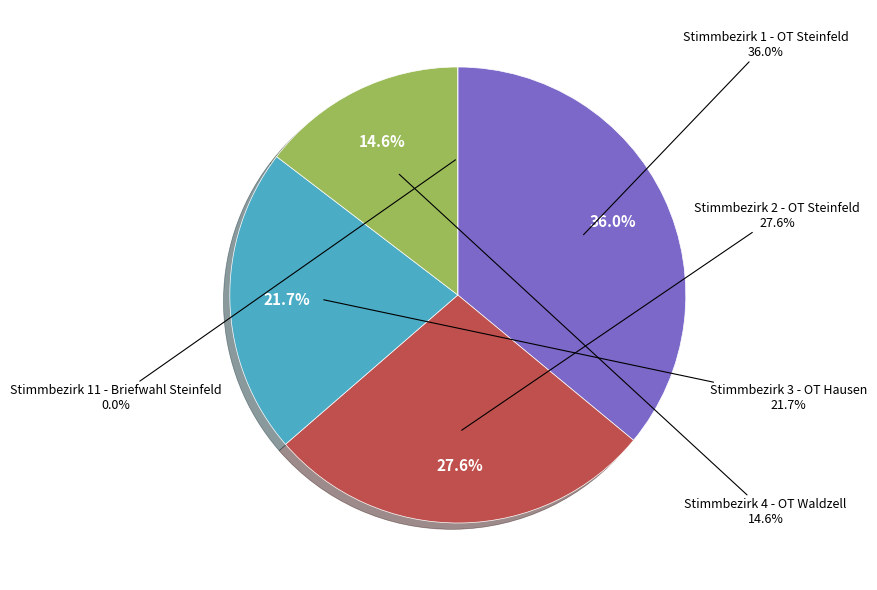

To the nearest percent, what is the combined percentage of Stimmbezirk 1 - OT Steinfeld and Stimmbezirk 4 - OT Waldzell?

51%